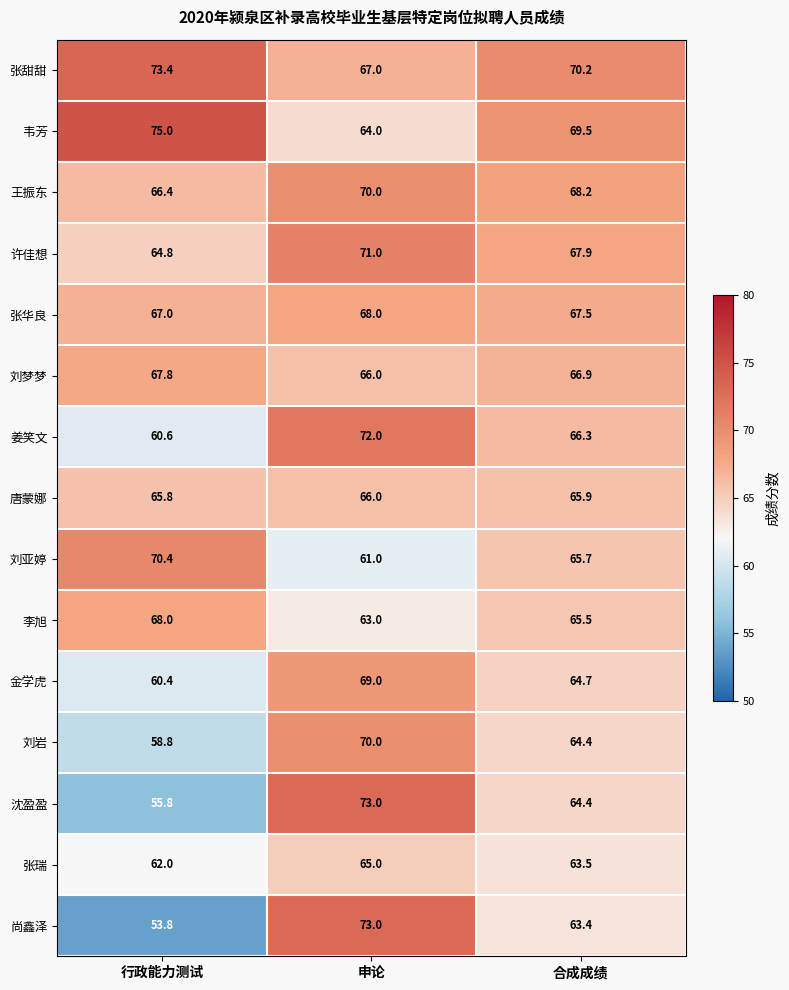

True or false: 李旭 has a value of 35.9 at 合成成绩.

False